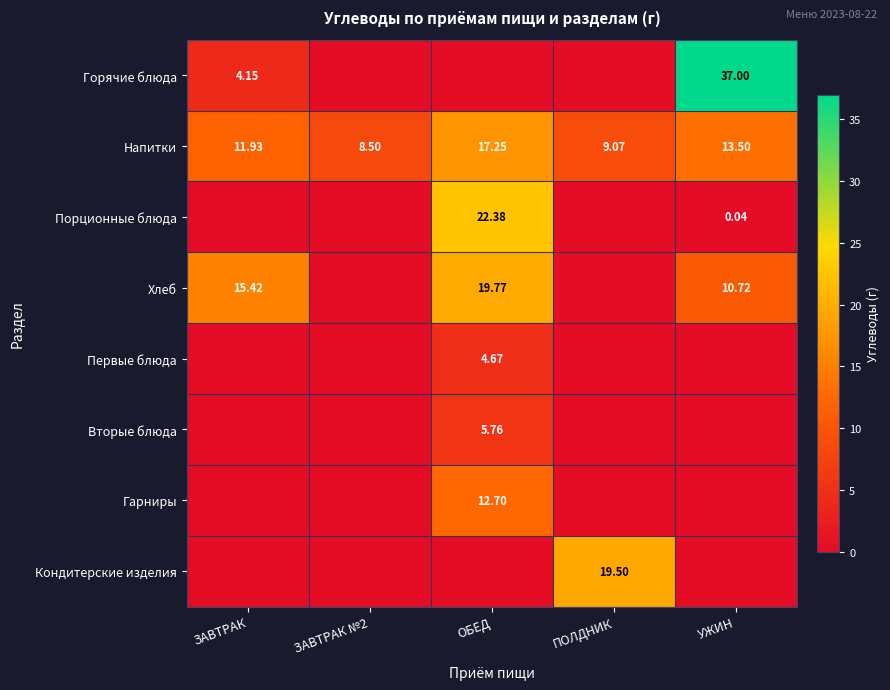

Is it true that Вторые блюда equals 9.2 at ОБЕД?

False